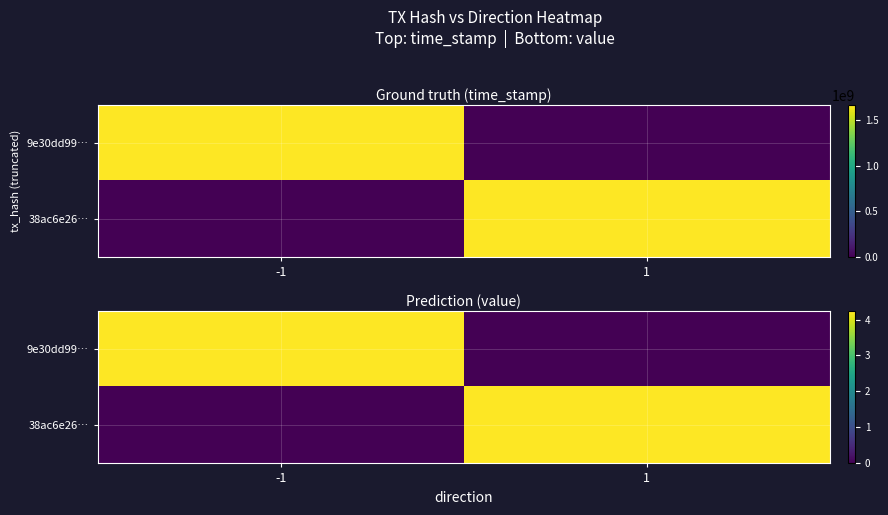

What is the sum of the 38ac6e26… values at 1 and -1?

4.2